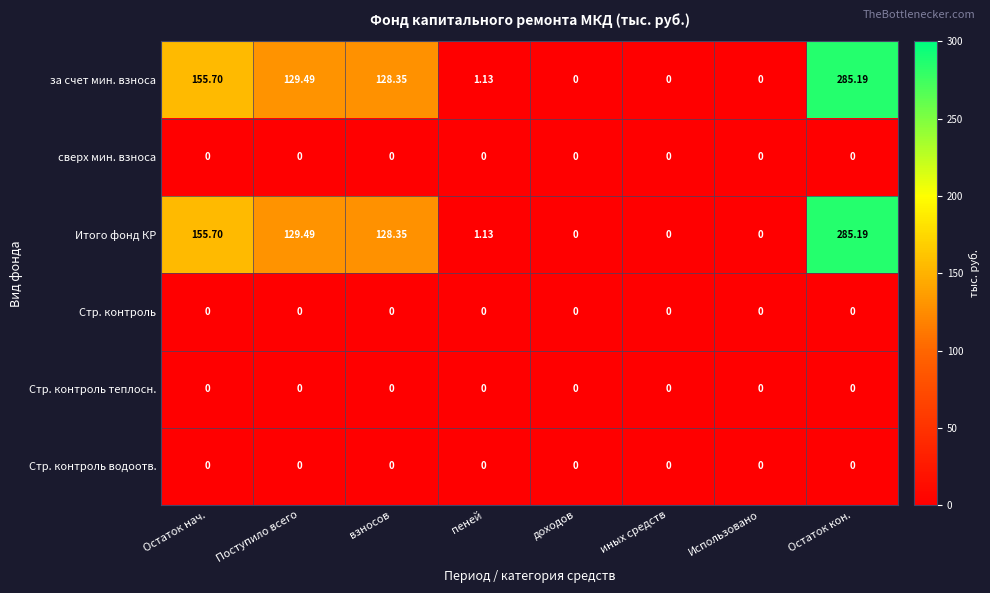

How many distinct data groups are displayed?

6